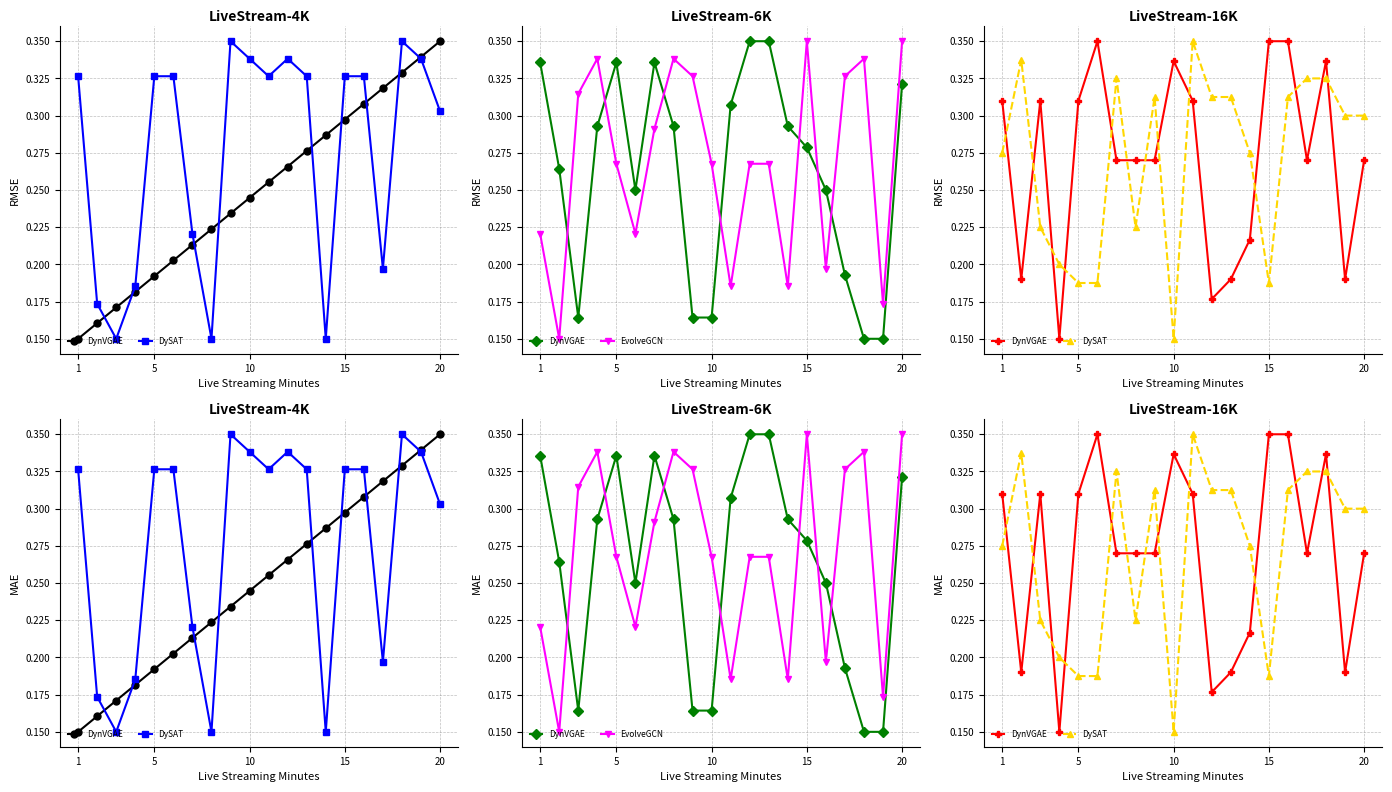

What is the difference between the second highest and second lowest values in the C6 series?

0.2